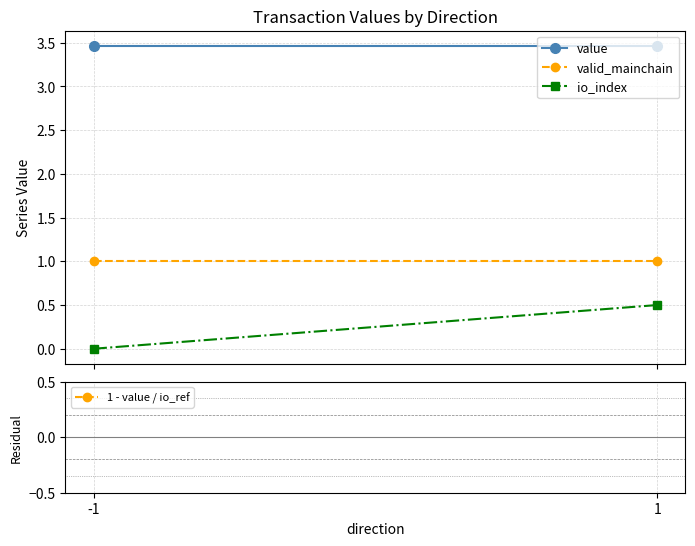

What is the average value of the 1 - value / io_ref series?

0.9